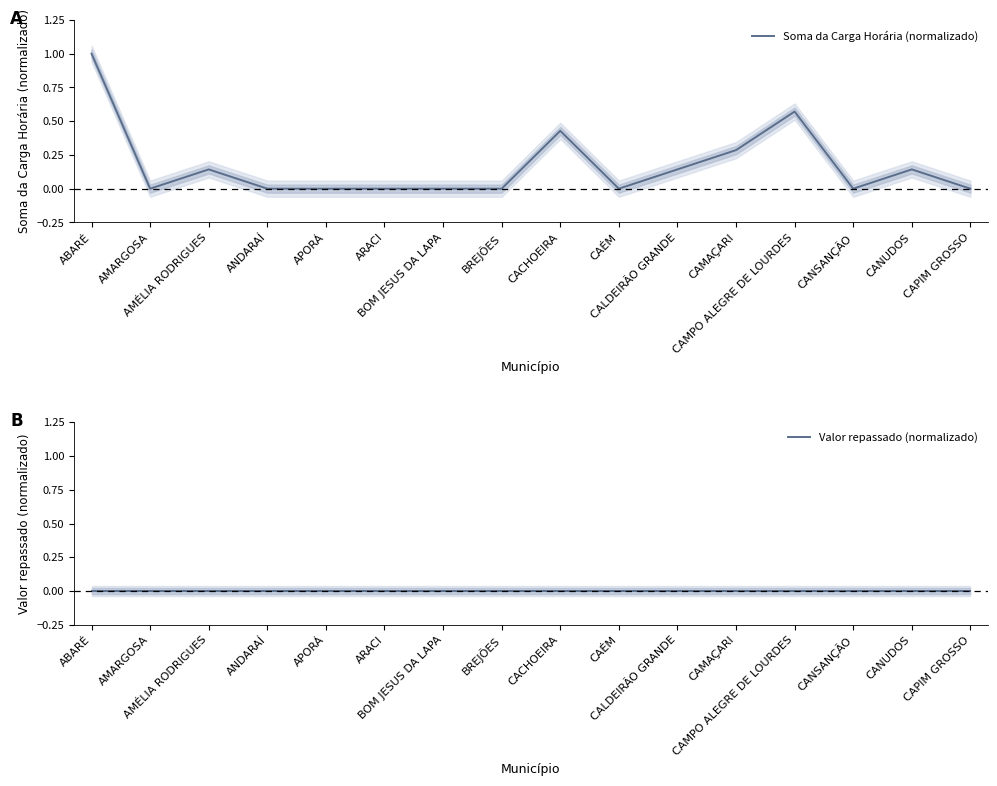

At how many categories does at least one series exceed 0?

7